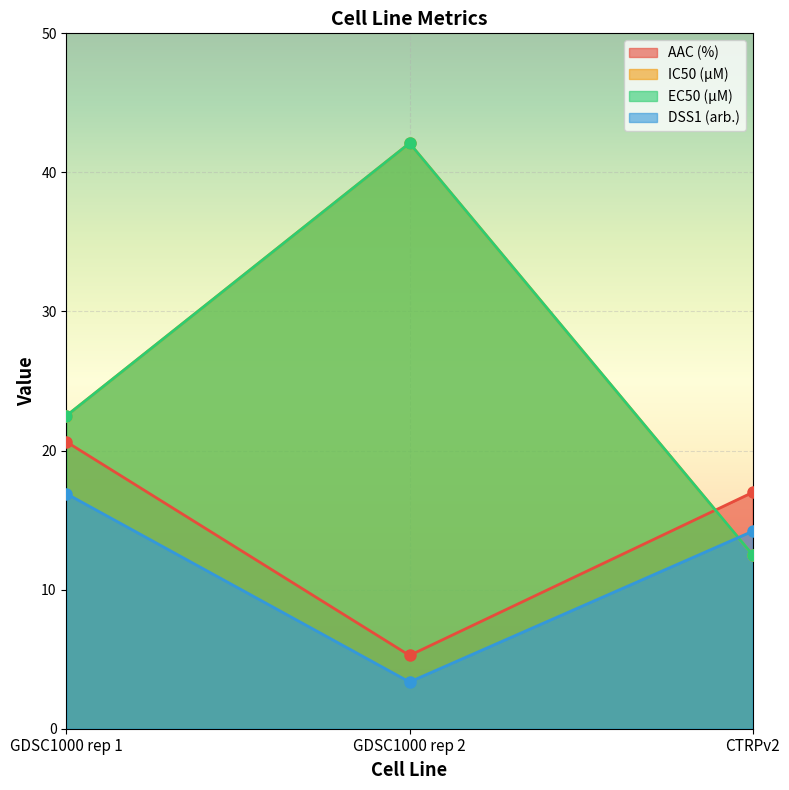

List the labels in order of DSS1 (arb.) value, largest first.

GDSC1000 rep 1, CTRPv2, GDSC1000 rep 2